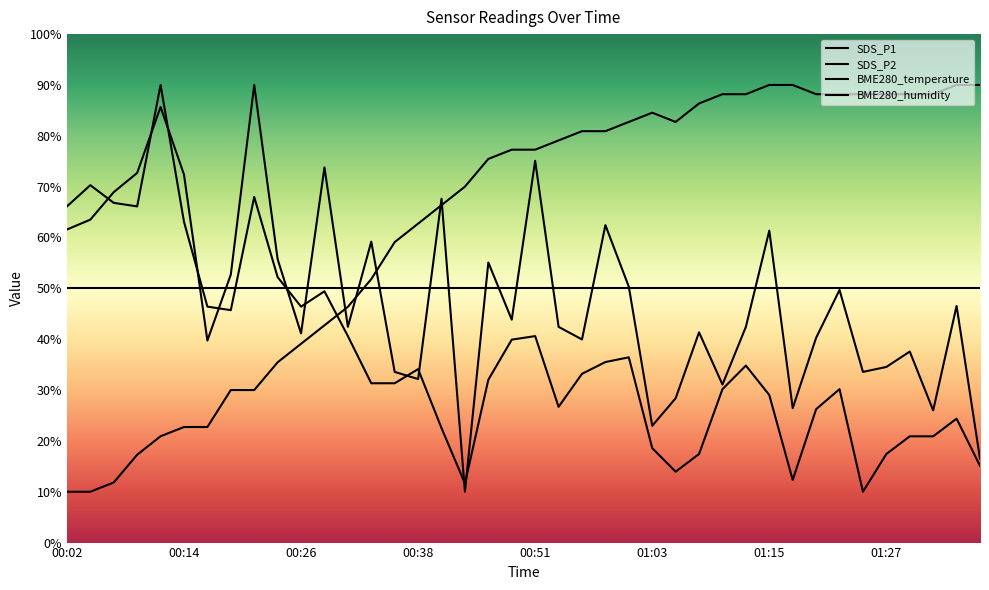

Is this an area chart (filled region under the line)?

No